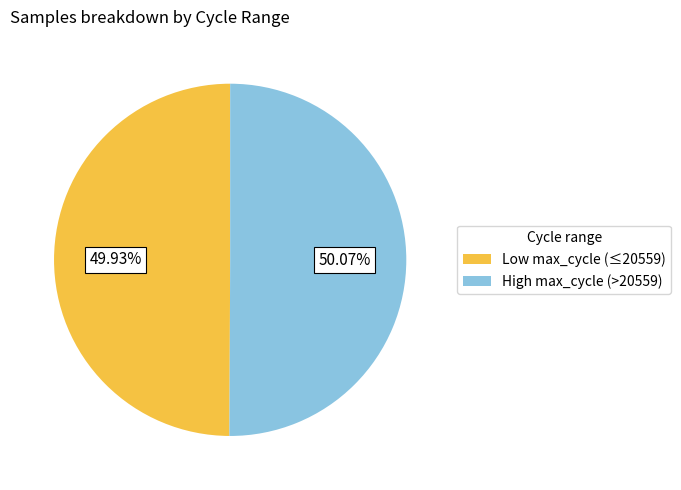

To the nearest percent, what is the average slice percentage?

50%